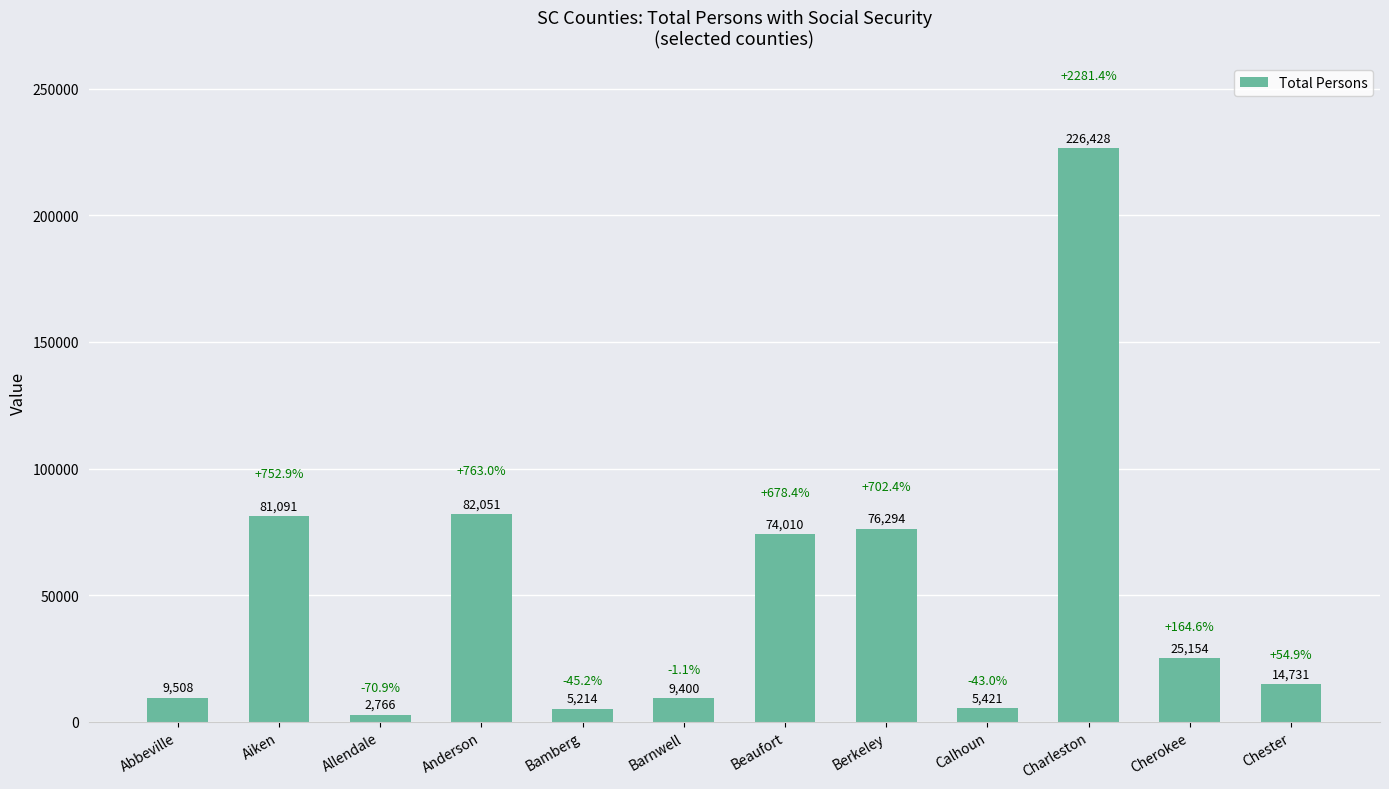

Rank the categories by value from highest to lowest.

Charleston, Anderson, Aiken, Berkeley, Beaufort, Cherokee, Chester, Abbeville, Barnwell, Calhoun, Bamberg, Allendale